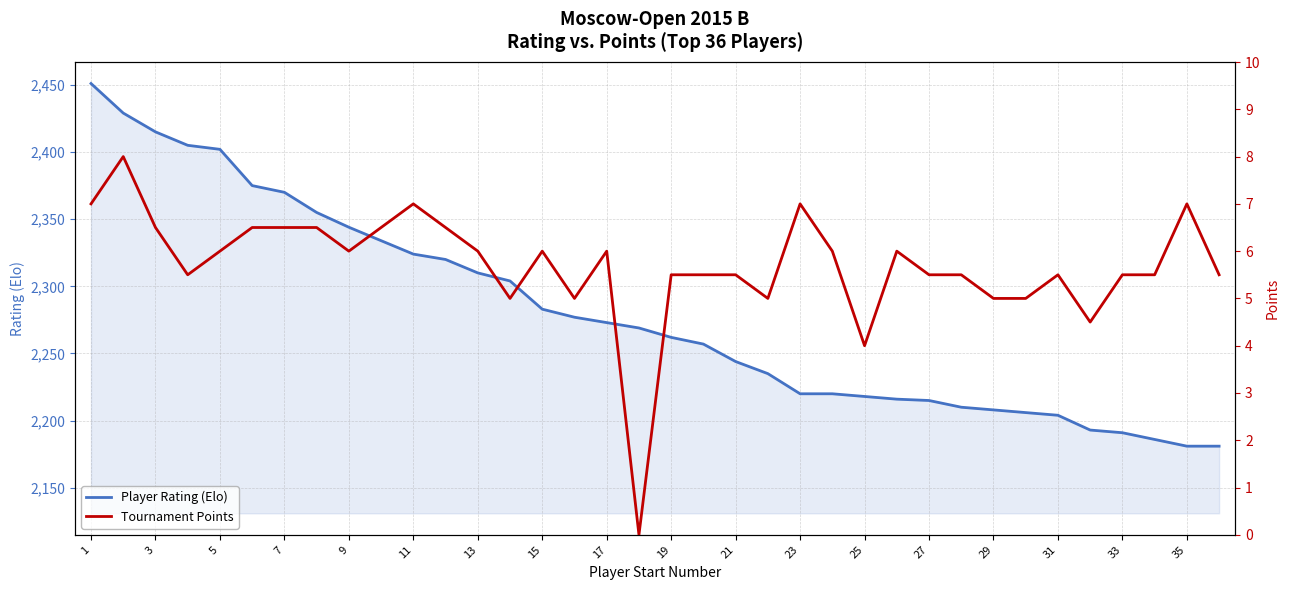

Is it true that Player Rating (Elo) equals 2181 at 35?

True